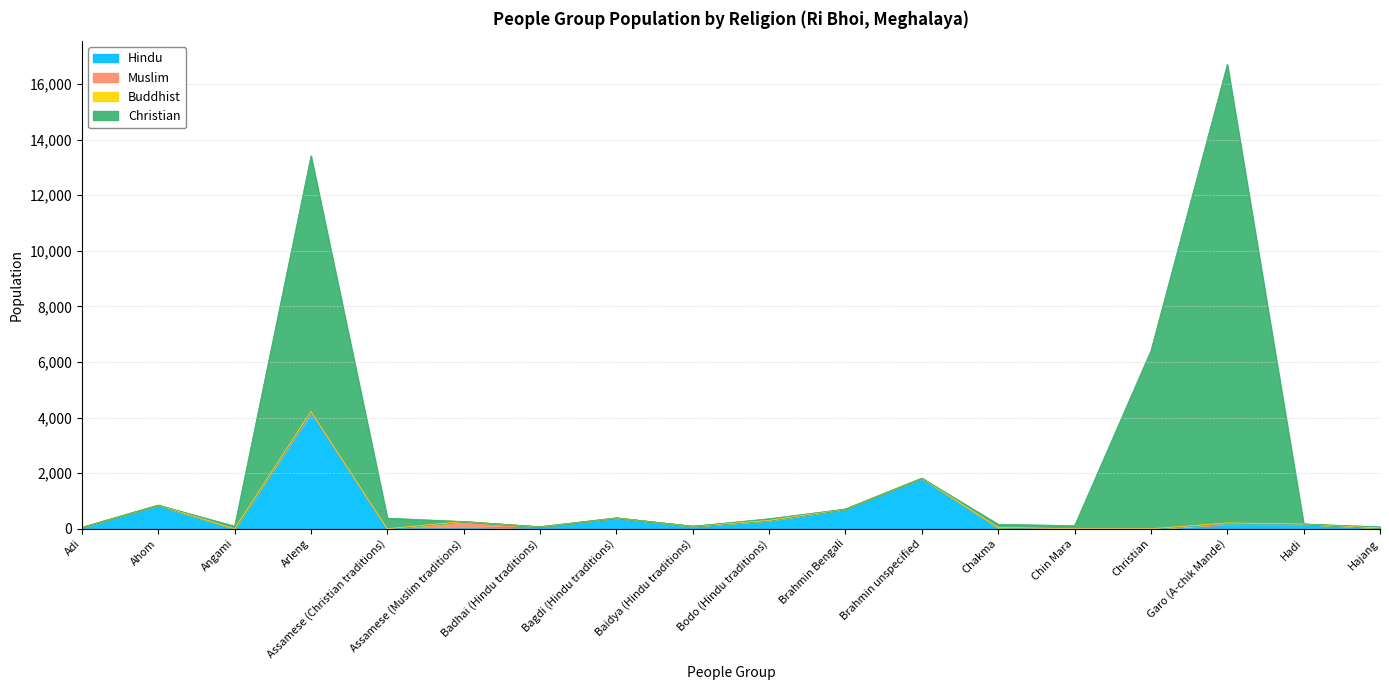

The Buddhist series shows 30 at Garo (A-chik Mande). True or false?

True